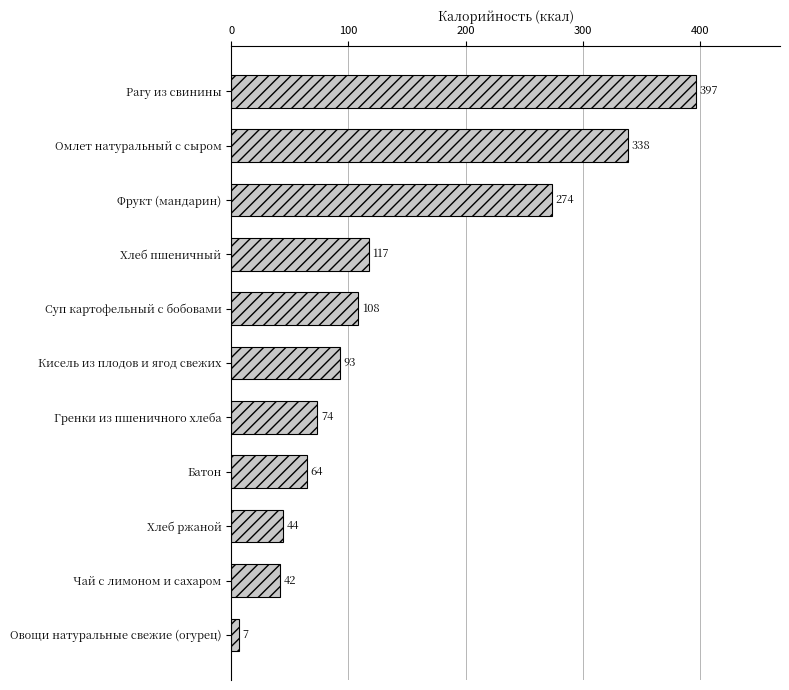

List the labels in order of value, smallest first.

Овощи натуральные свежие (огурец), Чай с лимоном и сахаром, Хлеб ржаной, Батон, Гренки из пшеничного хлеба, Кисель из плодов и ягод свежих, Суп картофельный с бобовами, Хлеб пшеничный, Фрукт (мандарин), Омлет натуральный с сыром, Рагу из свинины